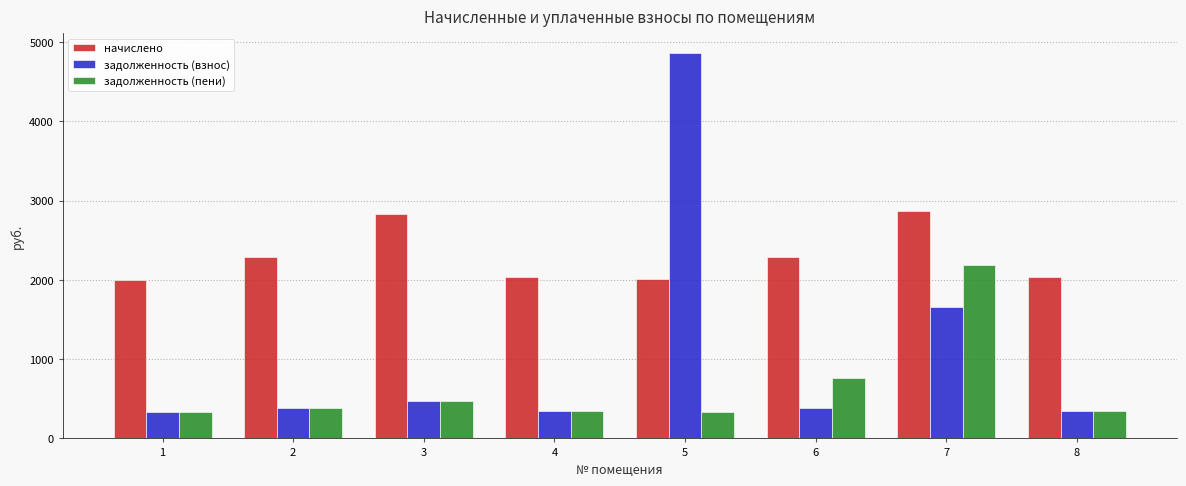

Between 2 and 4, which series saw the biggest shift?

начислено